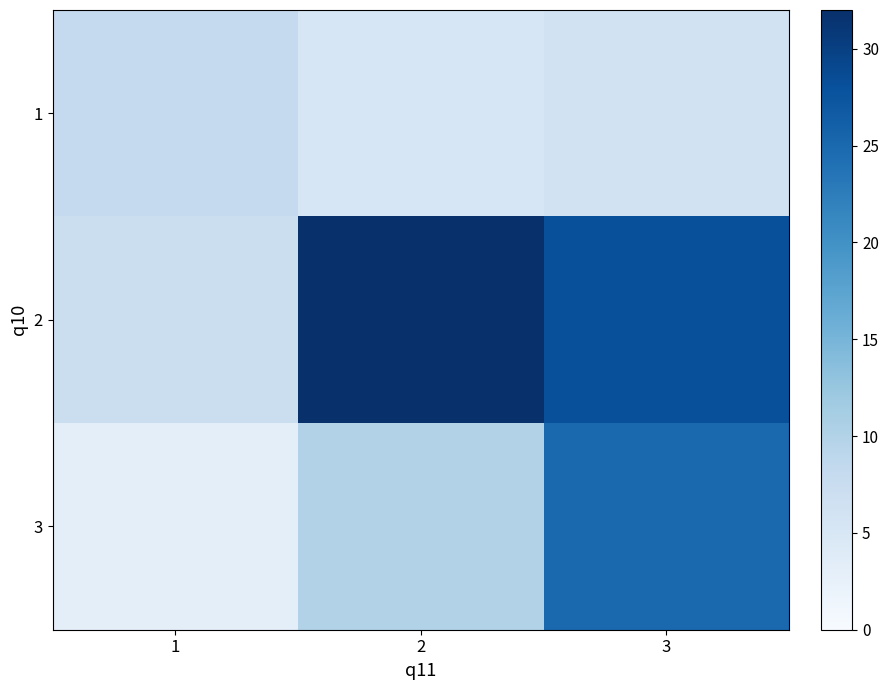

How many distinct data groups are displayed?

3